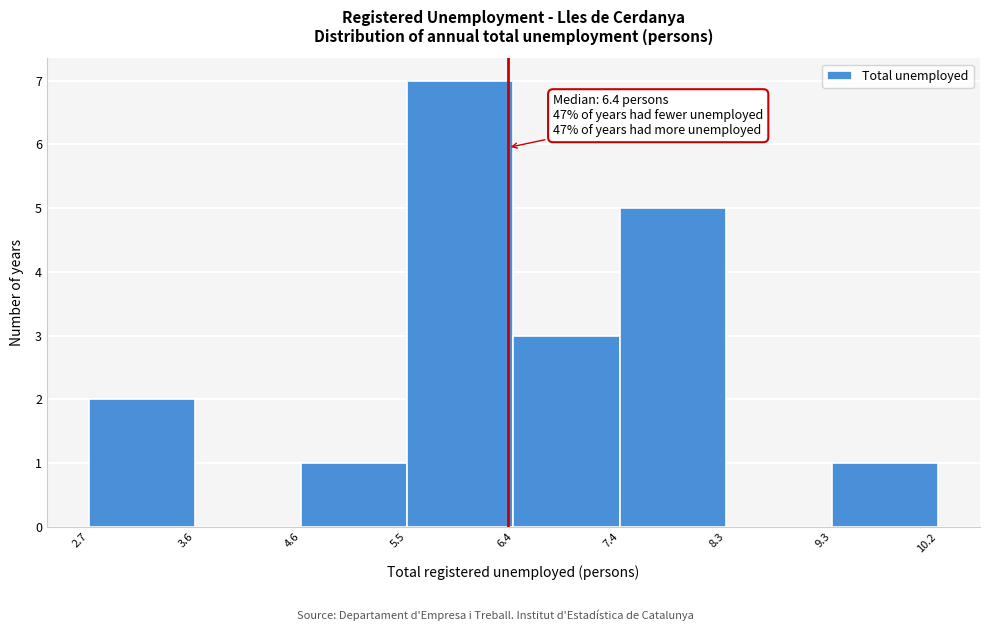

Which range on the x-axis has the tallest bar?

5.5 to 6.4